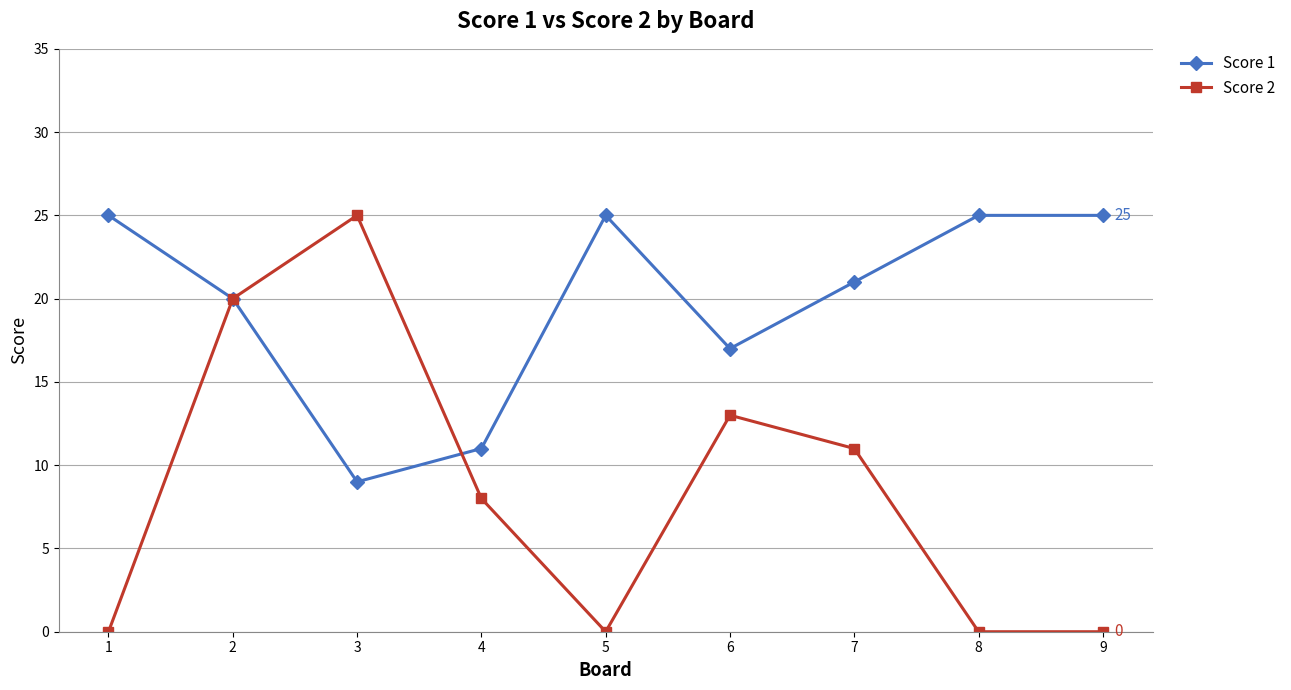

At which category does Score 2 reach its first local valley?

5